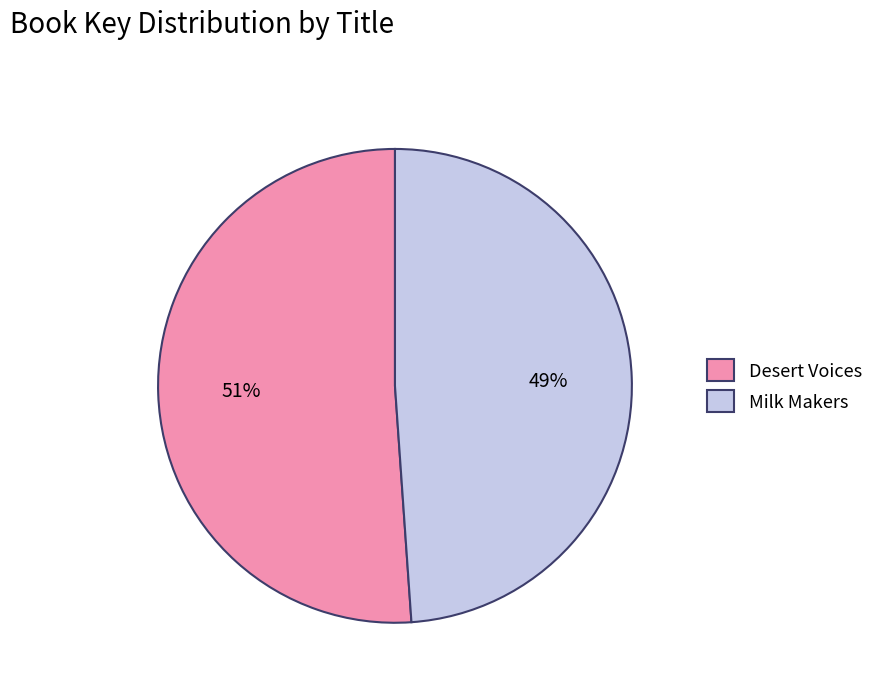

Which has a higher value, Desert Voices or Milk Makers?

Desert Voices